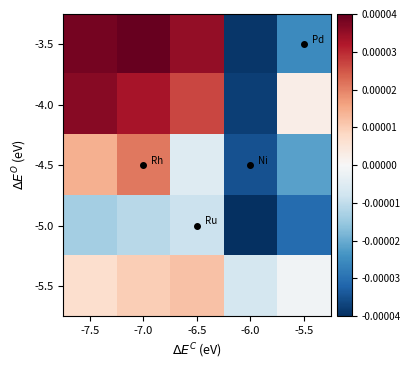

At how many categories does at least one series exceed 0?

4